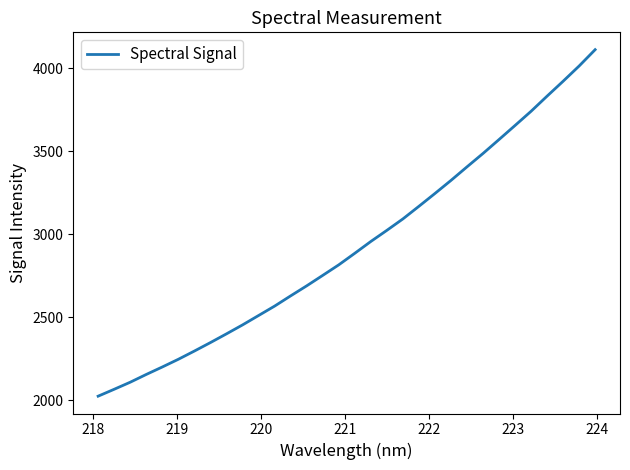

Count the number of data series in this chart.

1